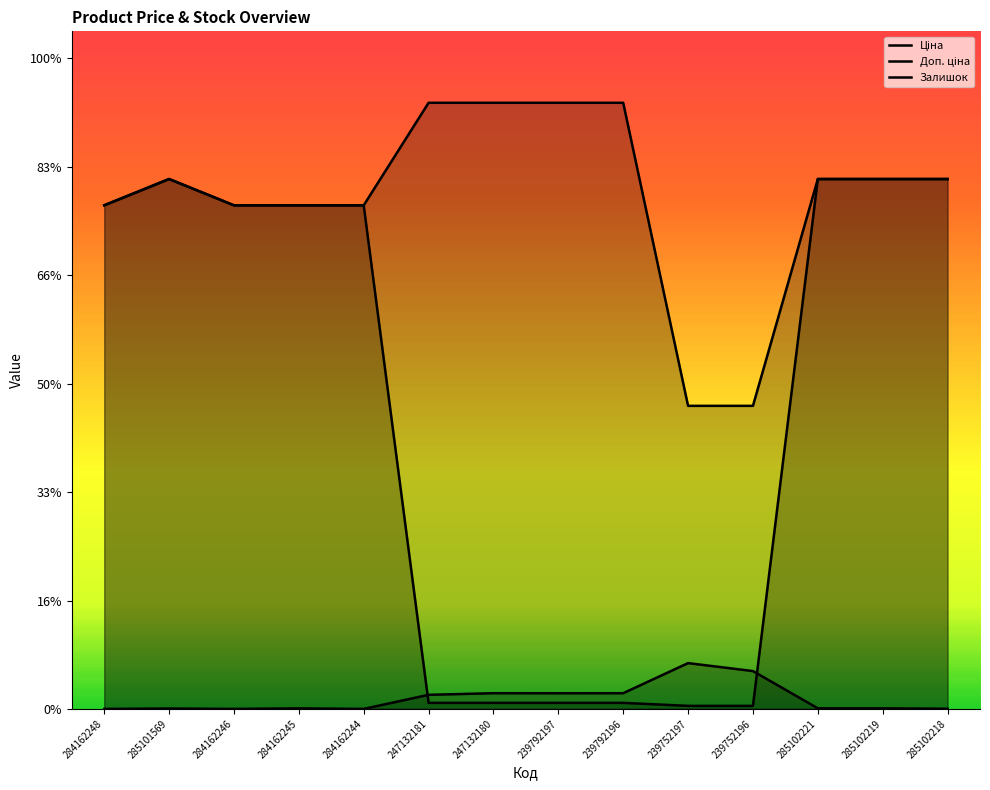

What position from the right is 239752196?

4